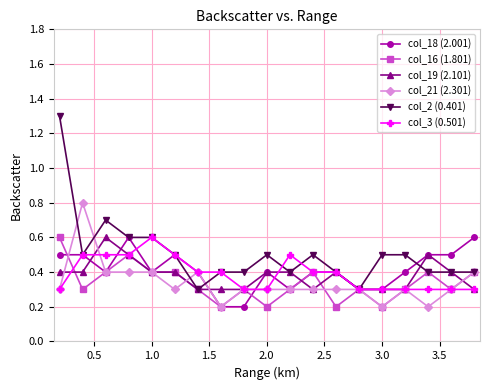

At how many categories does at least one series exceed 0?

19